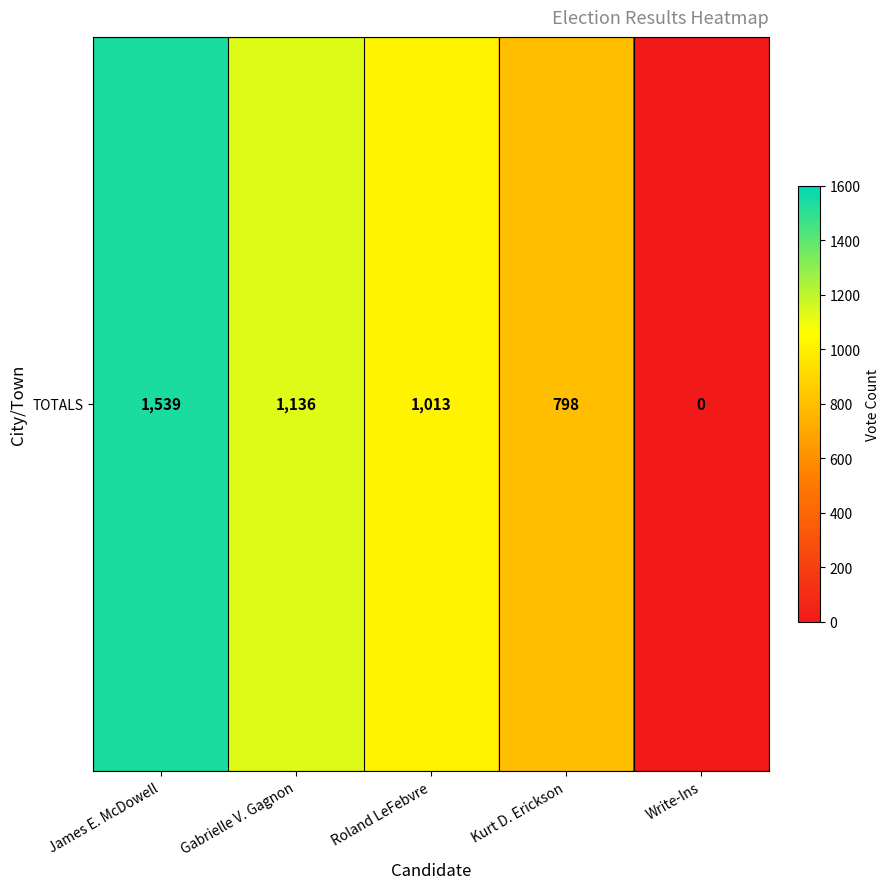

How many data points does each series have?

5